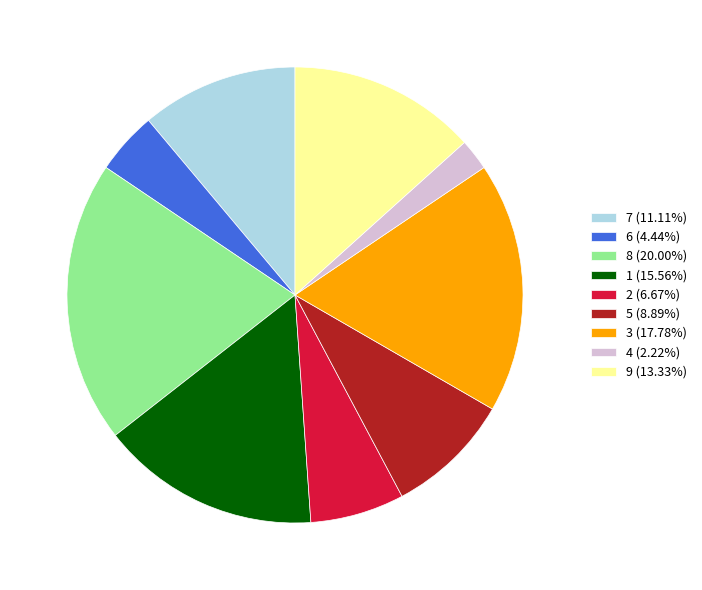

Which slice is the smallest?

4